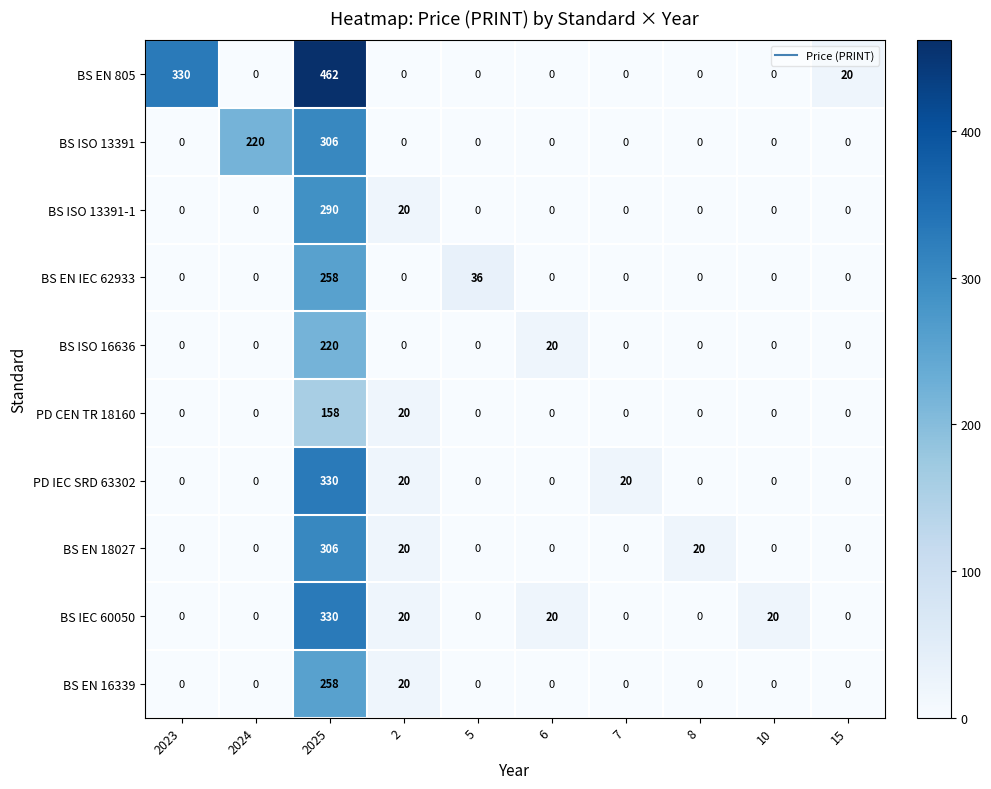

What is the spread (max minus min) of values at 5?

36